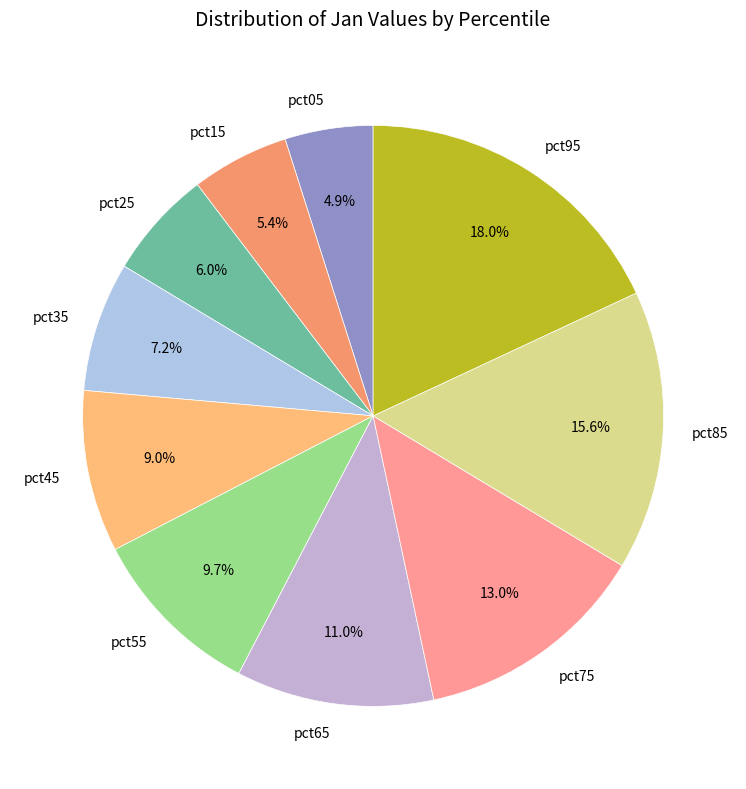

Which category has the smallest portion of the pie?

pct05